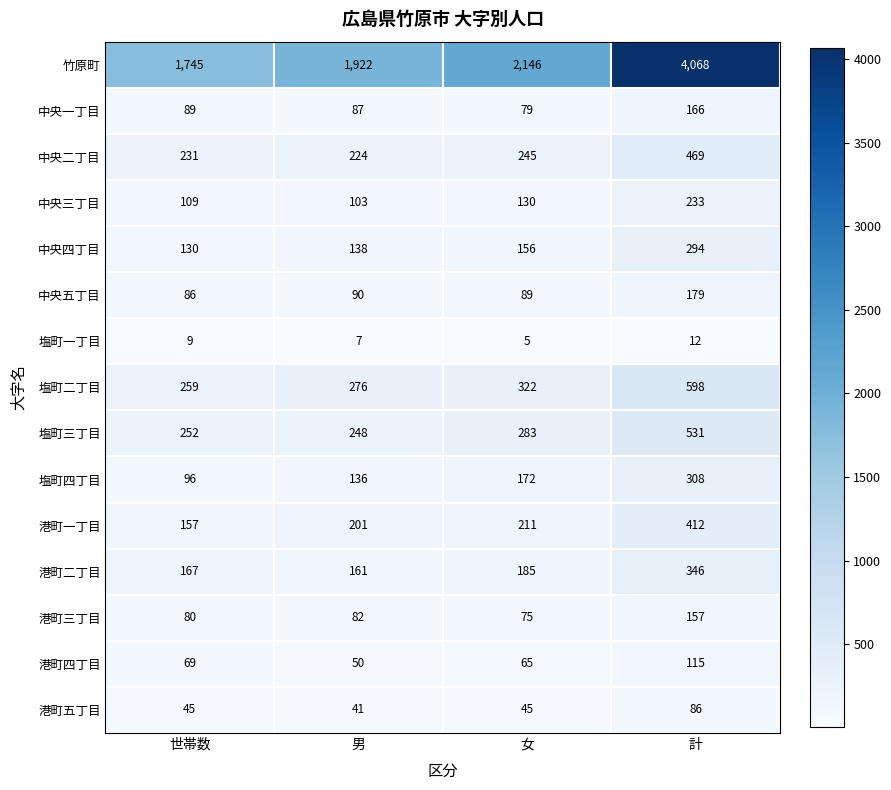

Which series has the largest total across all categories?

竹原町